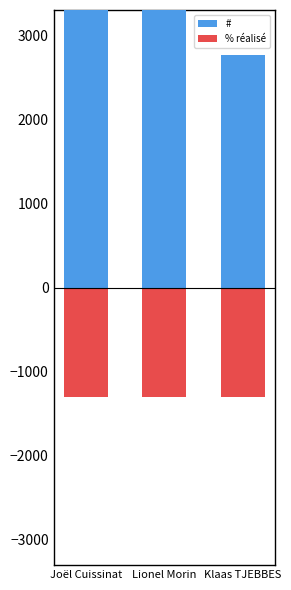

What is the spread (max minus min) of values at Lionel Morin?

6144.0